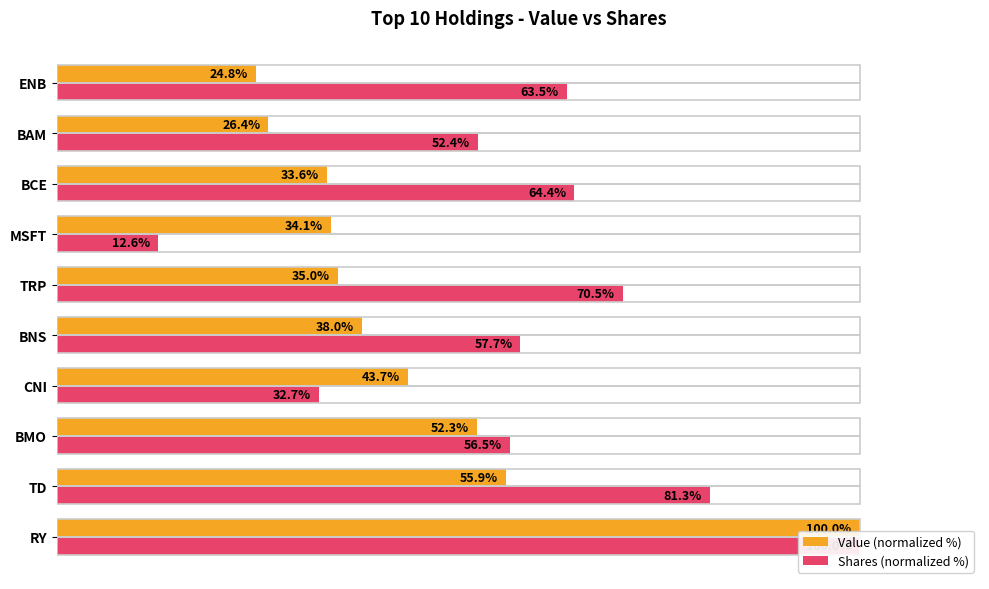

Reading left to right, what are all the values shown in this chart?

Value (normalized %): 100.0	55.9	52.3	43.7	38.0	35.0	34.1	33.6	26.4	24.8
Shares (normalized %): 100.0	81.3	56.5	32.7	57.7	70.5	12.6	64.4	52.4	63.5